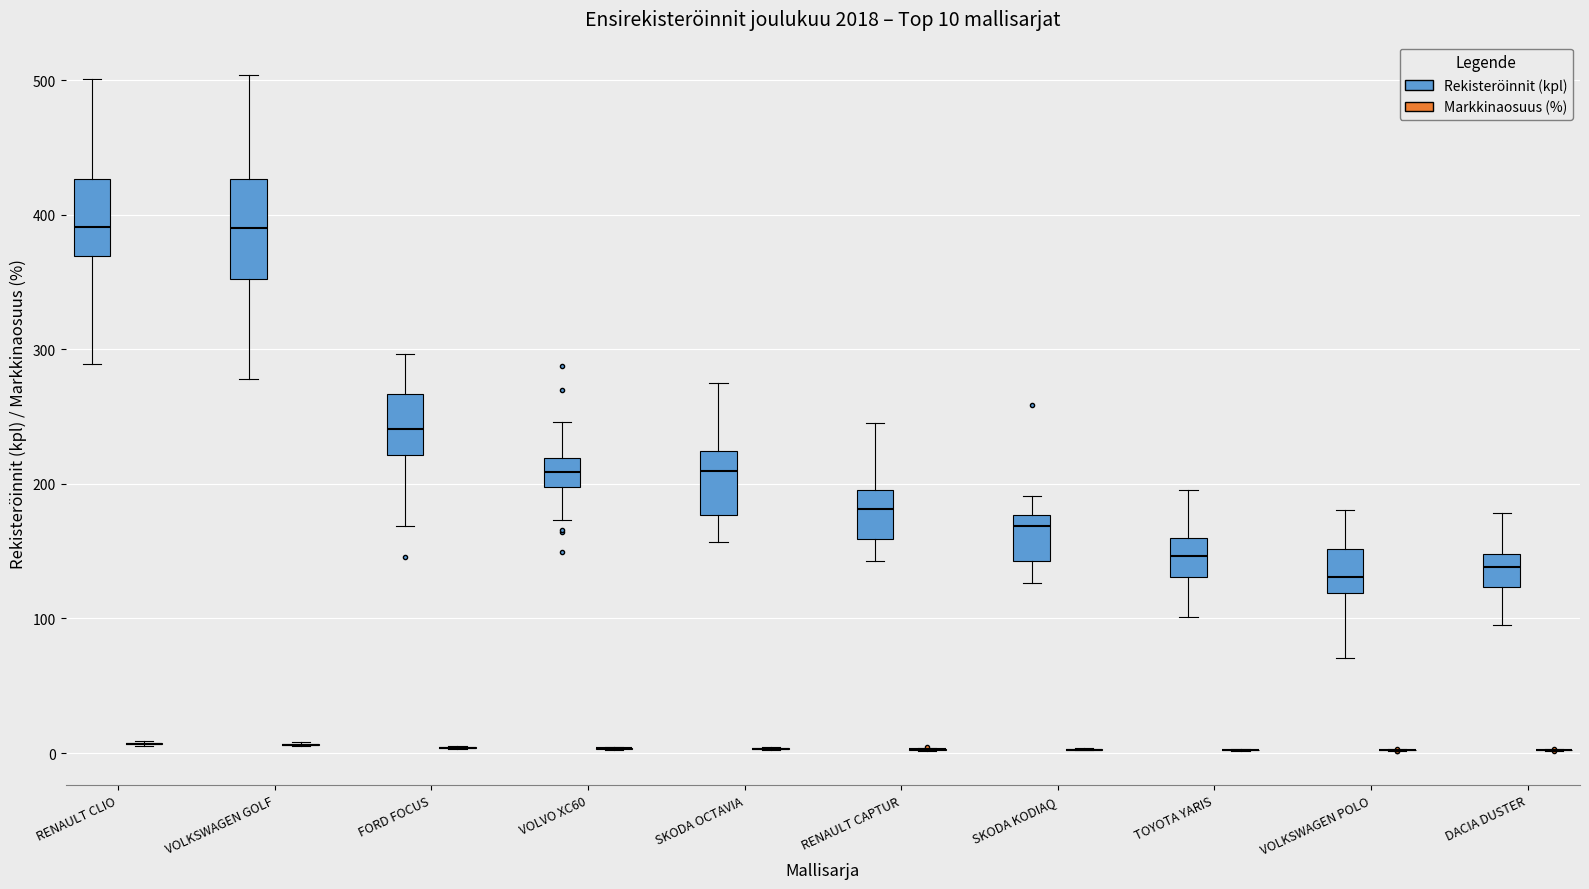

Which box is the tallest, from its lower edge to its upper edge?

VOLKSWAGEN GOLF (Rekisteröinnit (kpl))